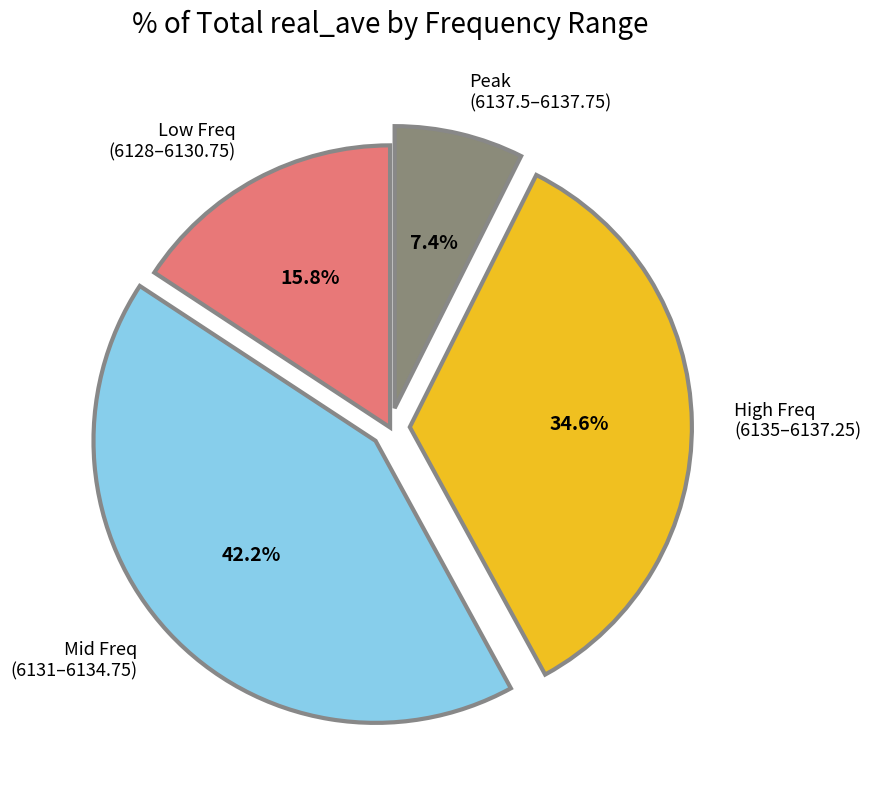

Is Mid Freq (6131–6134.75) the majority of the pie?

No